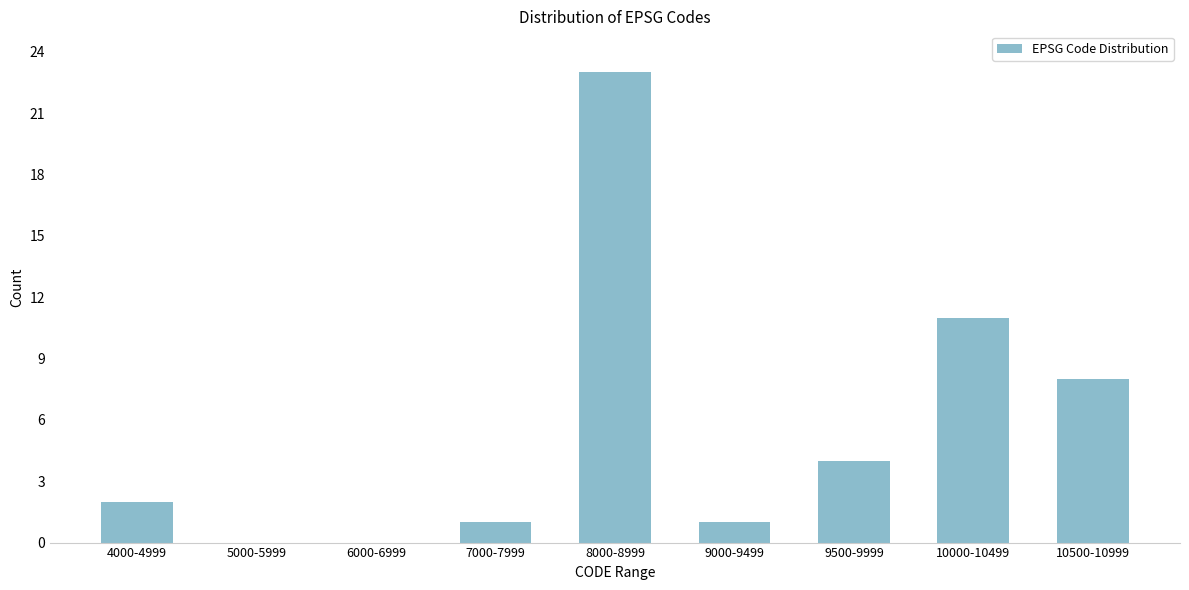

Reading left to right, list all the values displayed in this chart.

4000-4999=2	5000-5999=0	6000-6999=0	7000-7999=1	8000-8999=23	9000-9499=1	9500-9999=4	10000-10499=11	10500-10999=8